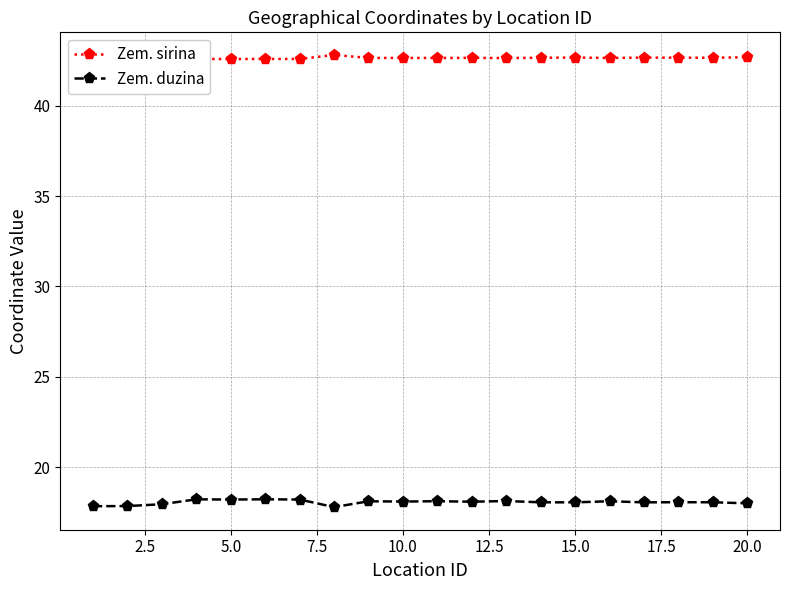

What are all the series names shown in the legend?

Zem. sirina, Zem. duzina